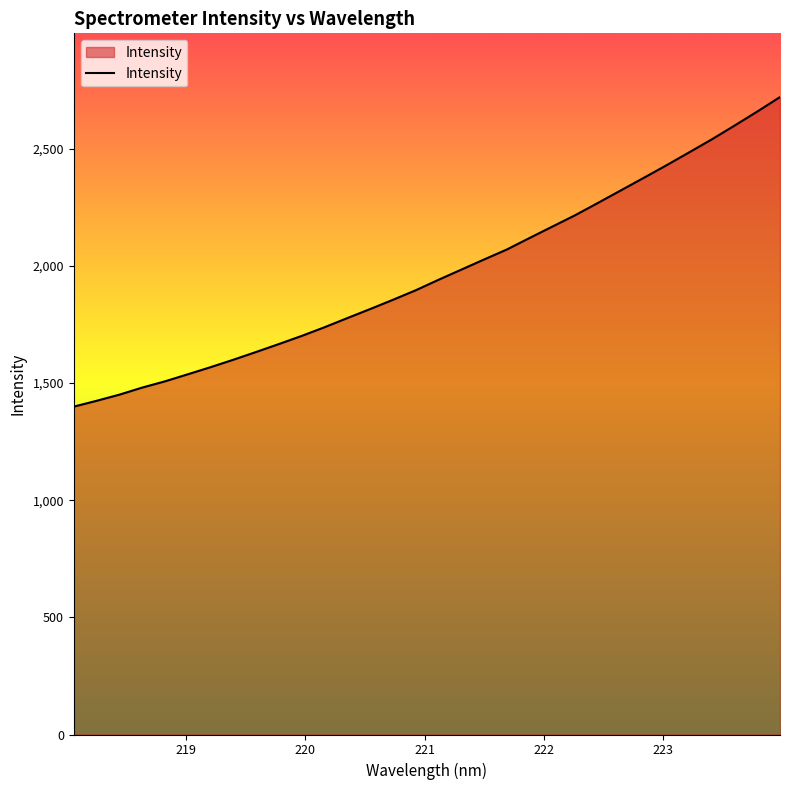

What is the minimum value shown in the chart?

1399.0